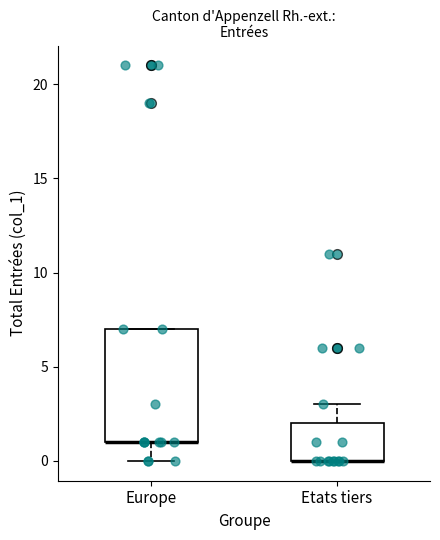

Reading left to right, transcribe this box plot: for each box, give where its median line is, the range the box spans, and where its two whiskers end, as read against the y-axis. The values are not printed on the chart, so give them approximately, as read against the axis.

Europe: median 1 (drawn on the box's lower edge), box 1 to 7, whiskers 0 to 7
Etats tiers: median 0 (drawn on the box's lower edge), box 0 to 2, whiskers 0 to 3